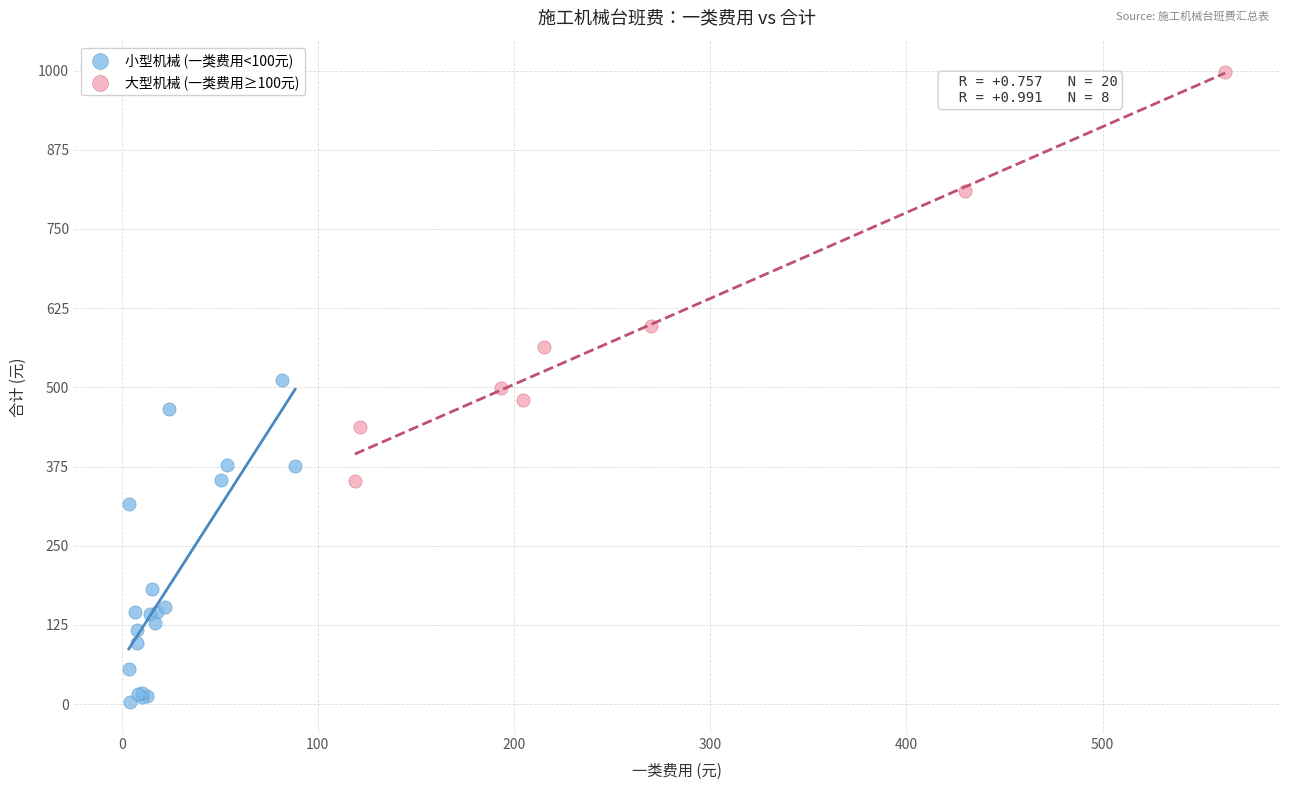

Which series contains the lowest Y value?

小型机械 (一类费用<100元)